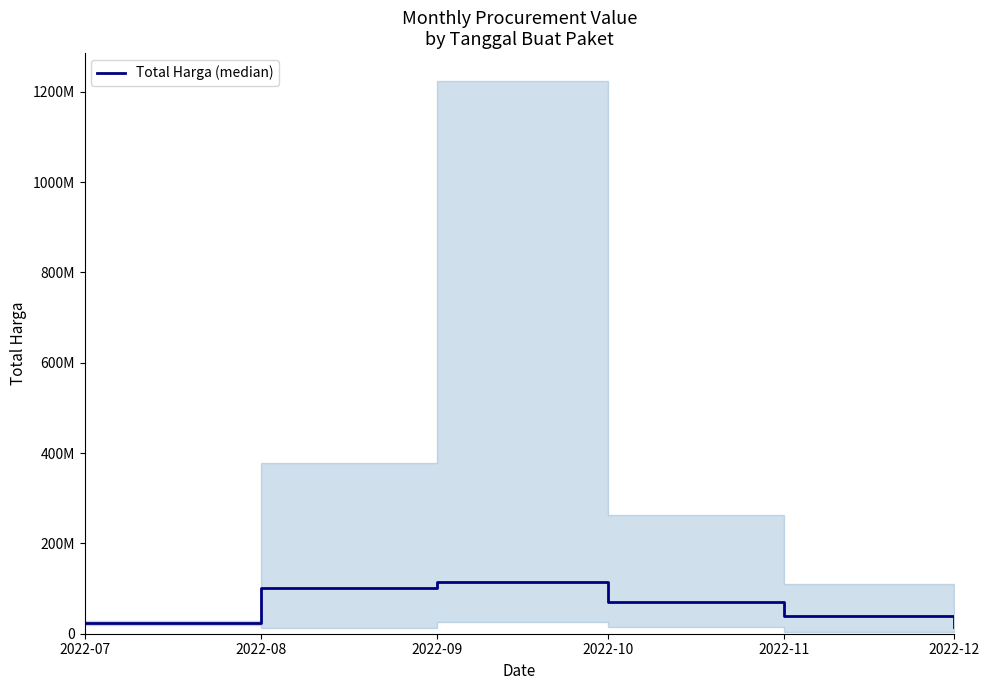

Reading left to right, transcribe all the data shown in this chart.

2022-07=24475000	2022-08=100977500	2022-09=113500000	2022-10=70000000	2022-11=39470000	2022-12=14750000